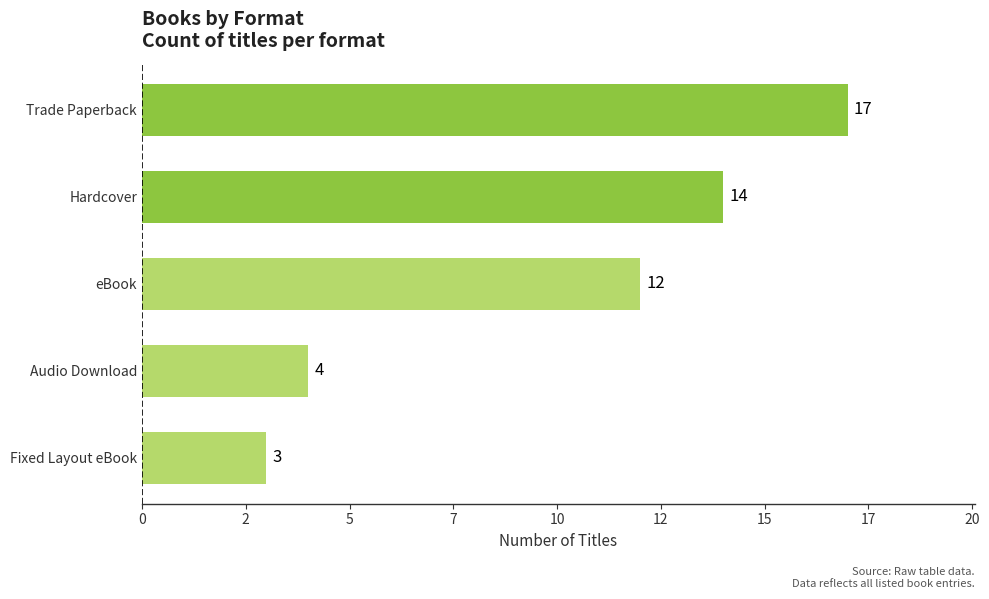

What is the difference between the maximum and minimum values?

14